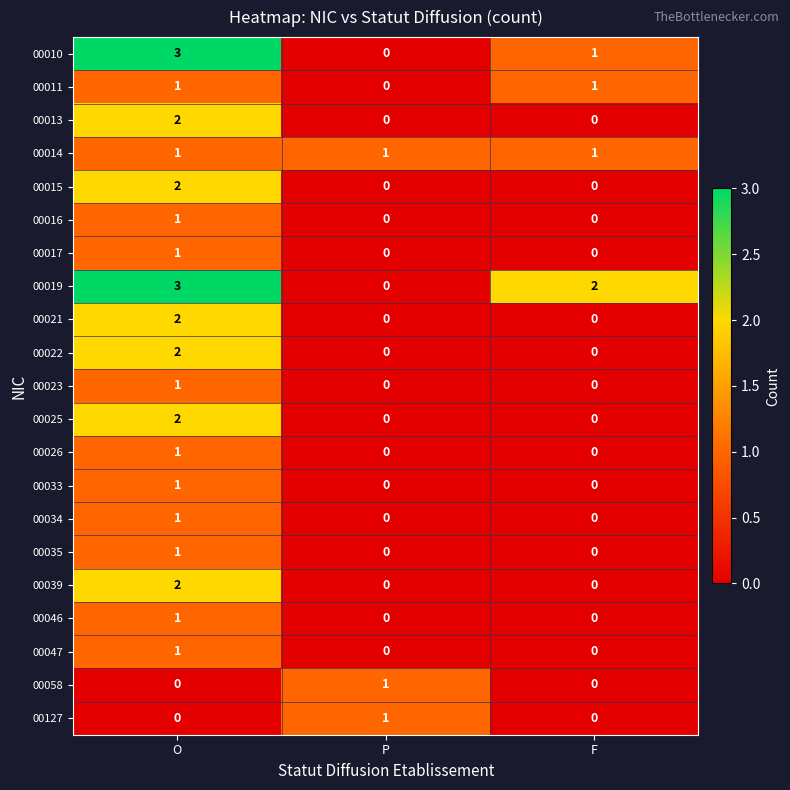

The 00025 series shows 0 at P. True or false?

True